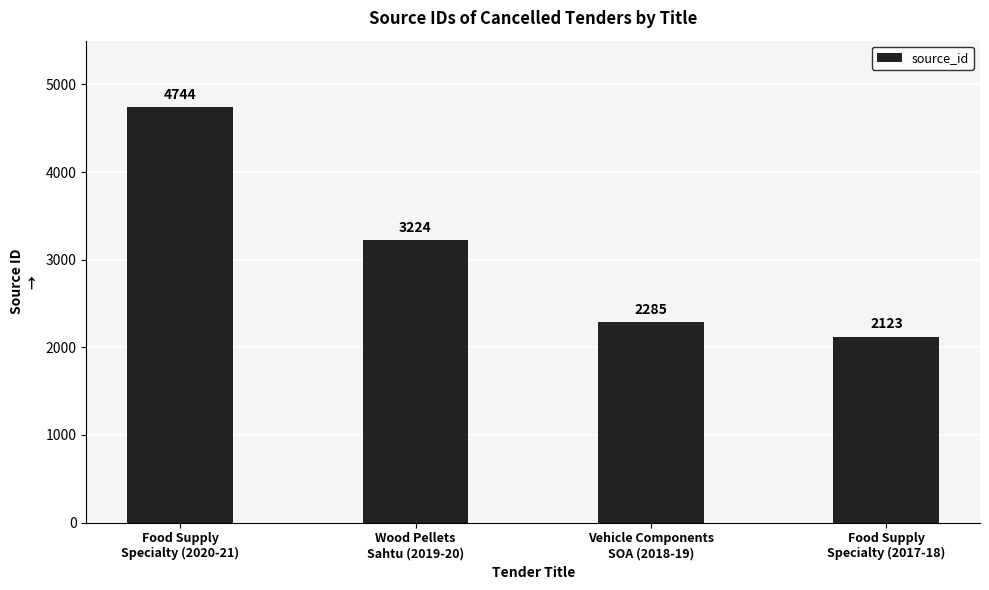

Between Food Supply
Specialty (2020-21) and Food Supply
Specialty (2017-18), which is larger?

Food Supply
Specialty (2020-21)